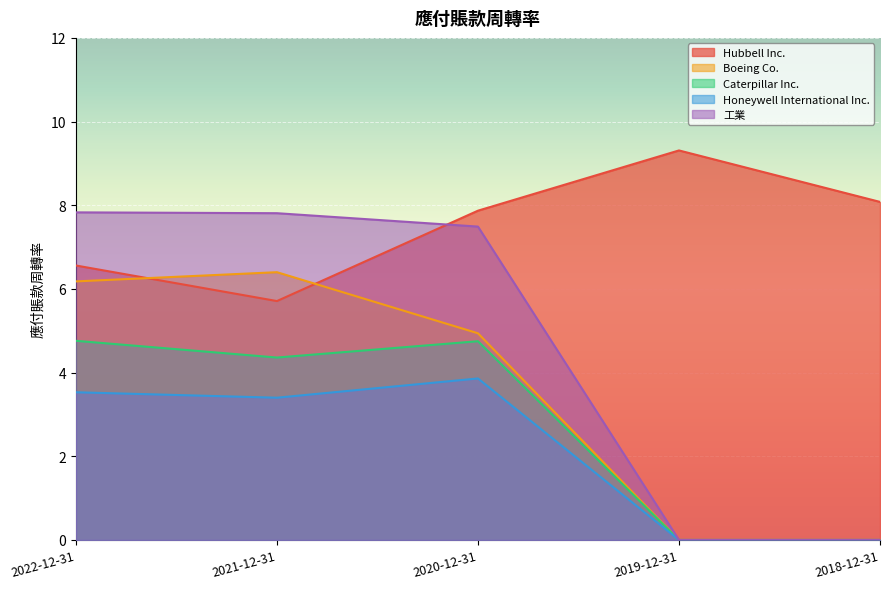

Where is the first local maximum for Honeywell International Inc.?

2020-12-31